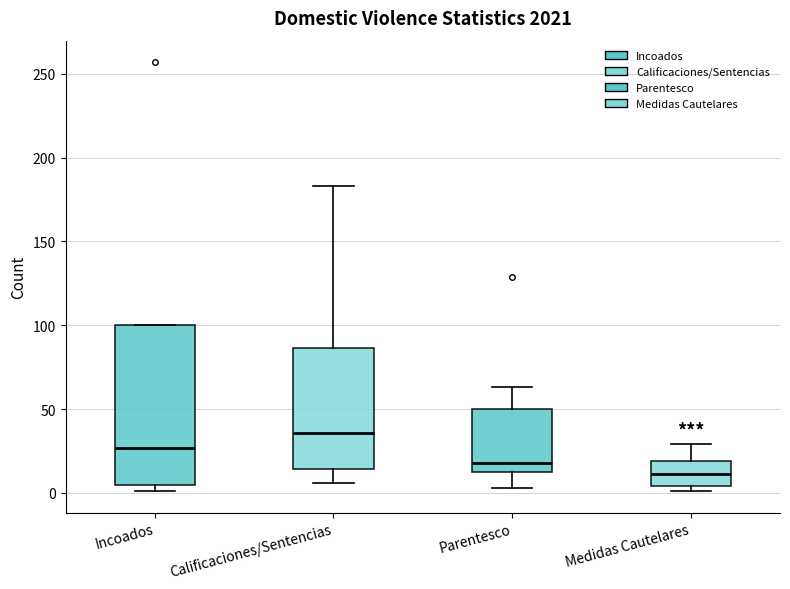

Where does the upper whisker of the box for Medidas Cautelares end on the y-axis? The values are not printed on the chart, so give them approximately, as read against the axis.

30